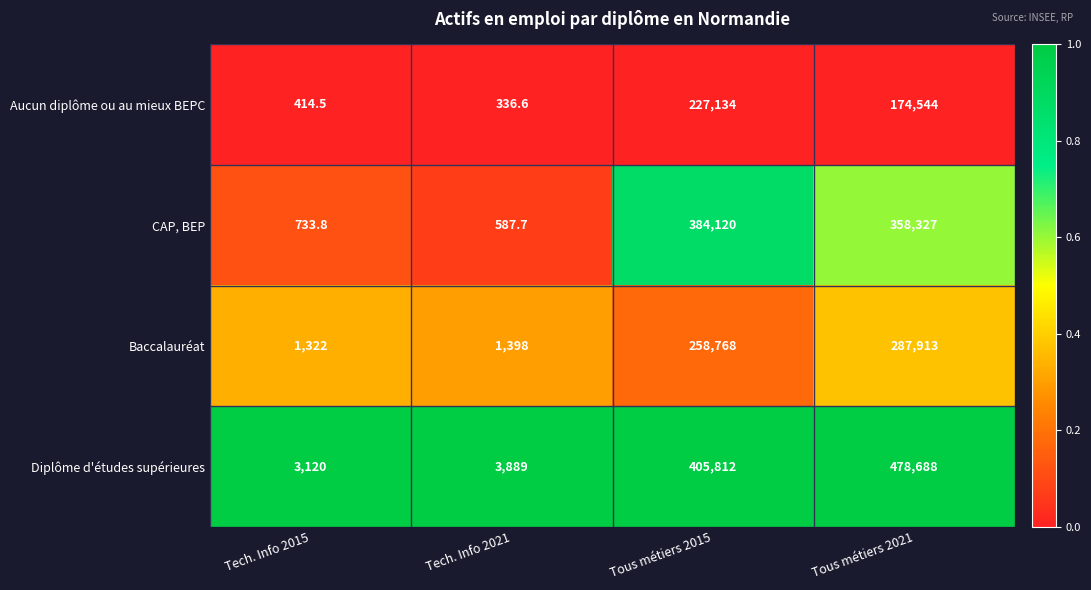

Reading left to right, what are all the values shown in this chart?

Aucun diplôme ou au mieux BEPC: Tech. Info 2015=414.5	Tech. Info 2021=336.6	Tous métiers 2015=227134.0	Tous métiers 2021=174544.0
CAP, BEP: Tech. Info 2015=733.8	Tech. Info 2021=587.7	Tous métiers 2015=384120.0	Tous métiers 2021=358327.0
Baccalauréat: Tech. Info 2015=1322.0	Tech. Info 2021=1398.0	Tous métiers 2015=258768.0	Tous métiers 2021=287913.0
Diplôme d'études supérieures: Tech. Info 2015=3120.0	Tech. Info 2021=3889.0	Tous métiers 2015=405812.0	Tous métiers 2021=478688.0